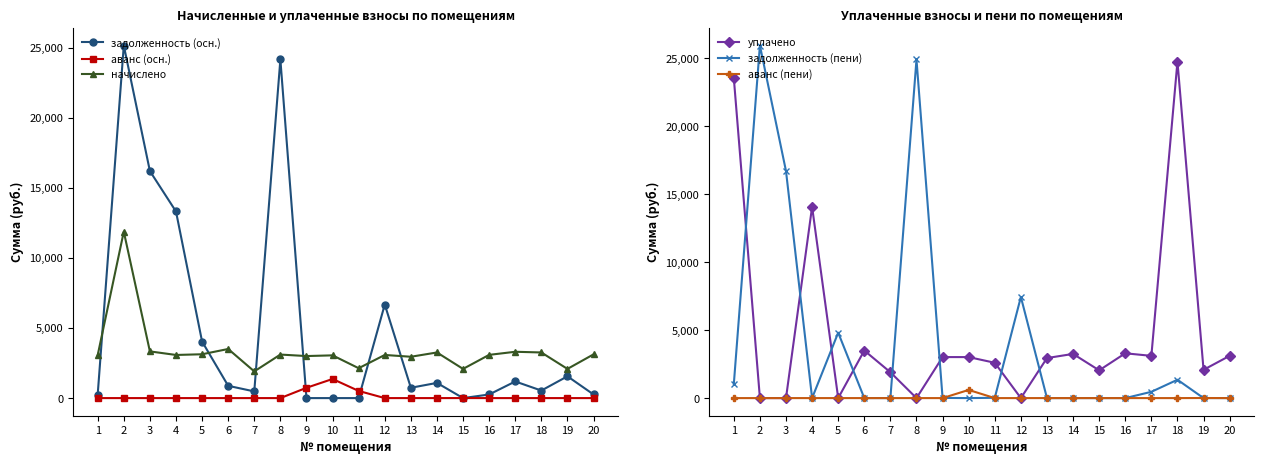

What is the average value of the уплачено series?

4814.7